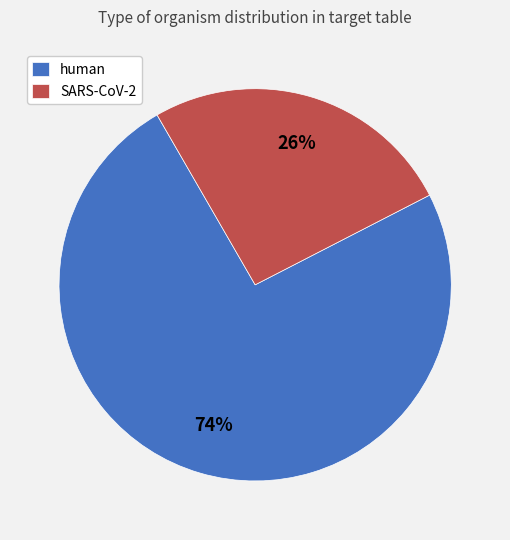

Which category has the biggest portion of the pie?

human